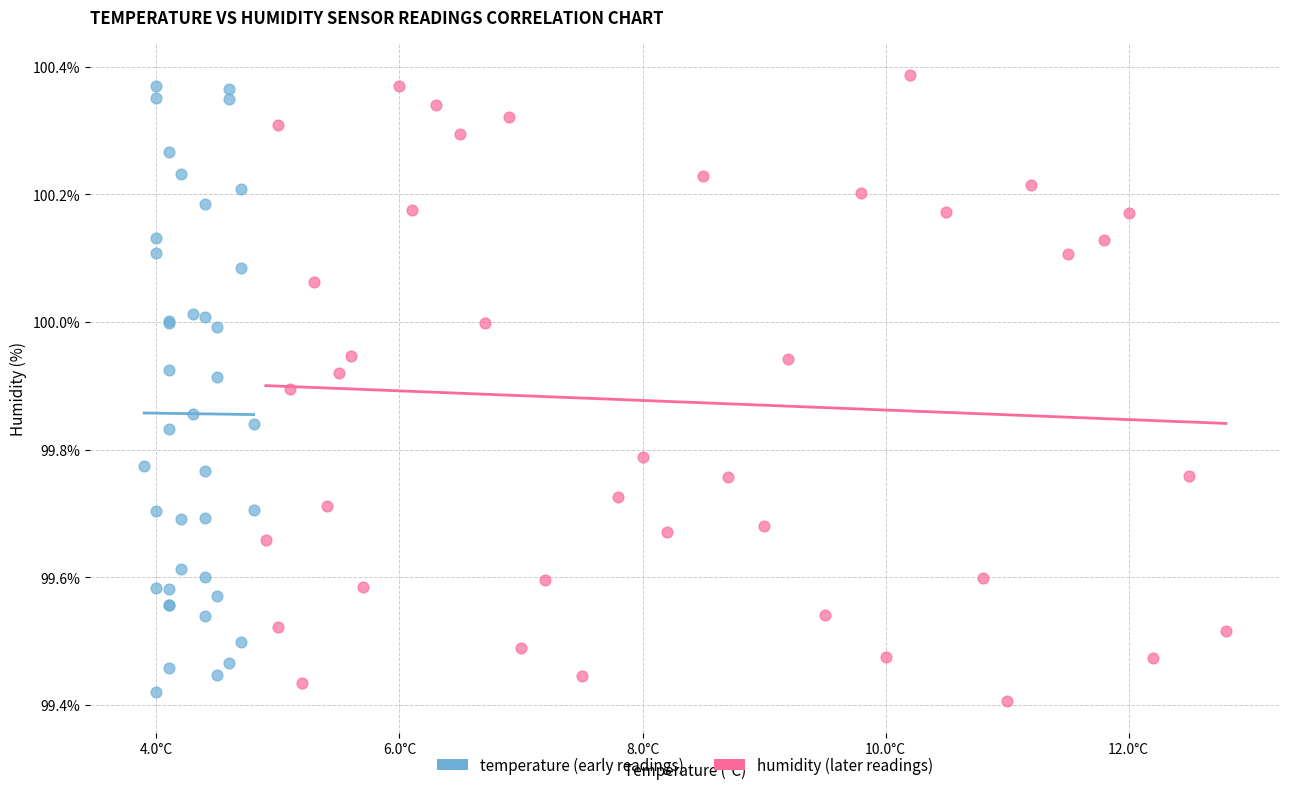

What are all the series names shown in the legend?

temperature (early readings), humidity (later readings)